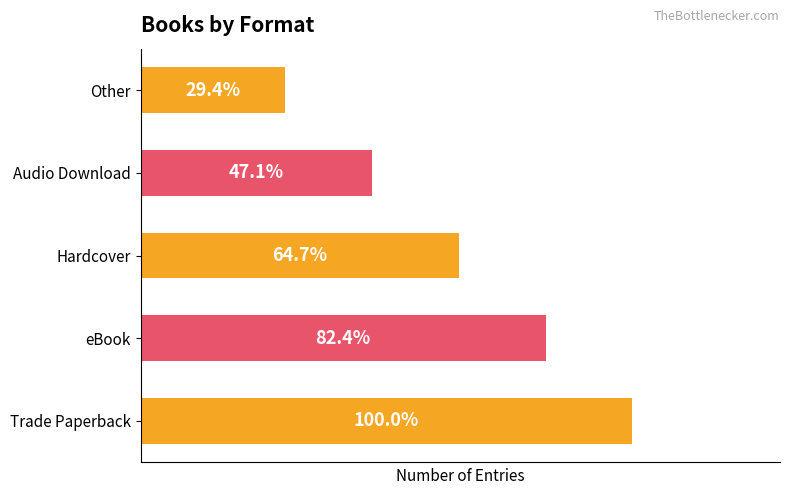

Rank the categories by value from lowest to highest.

Other, Audio Download, Hardcover, eBook, Trade Paperback